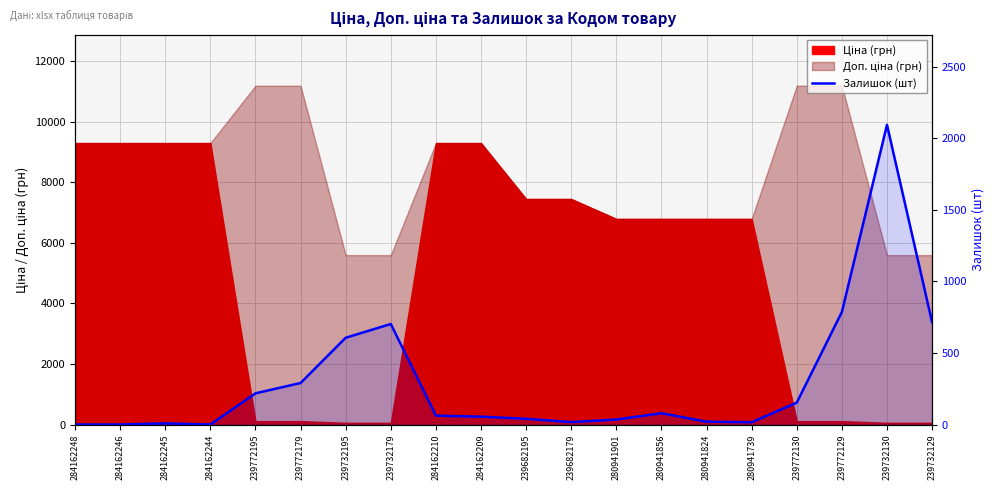

Which has a higher value, 284162244 or 284162245?

284162245